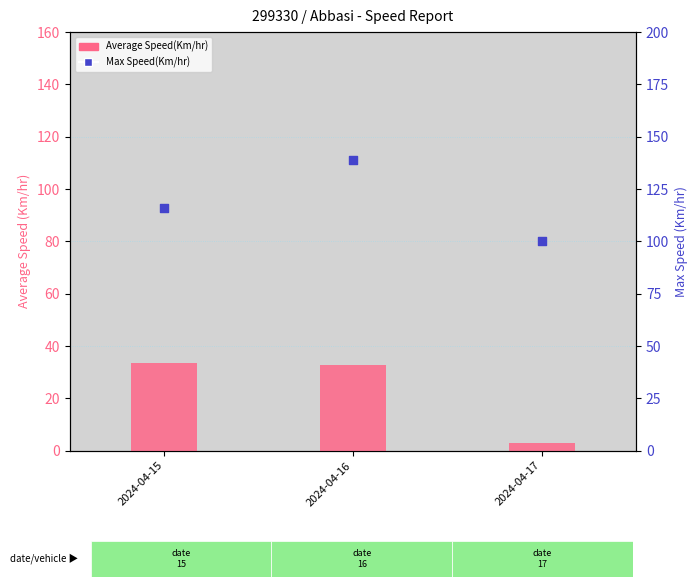

Which series reaches the minimum Y coordinate?

Average Speed(Km/hr)